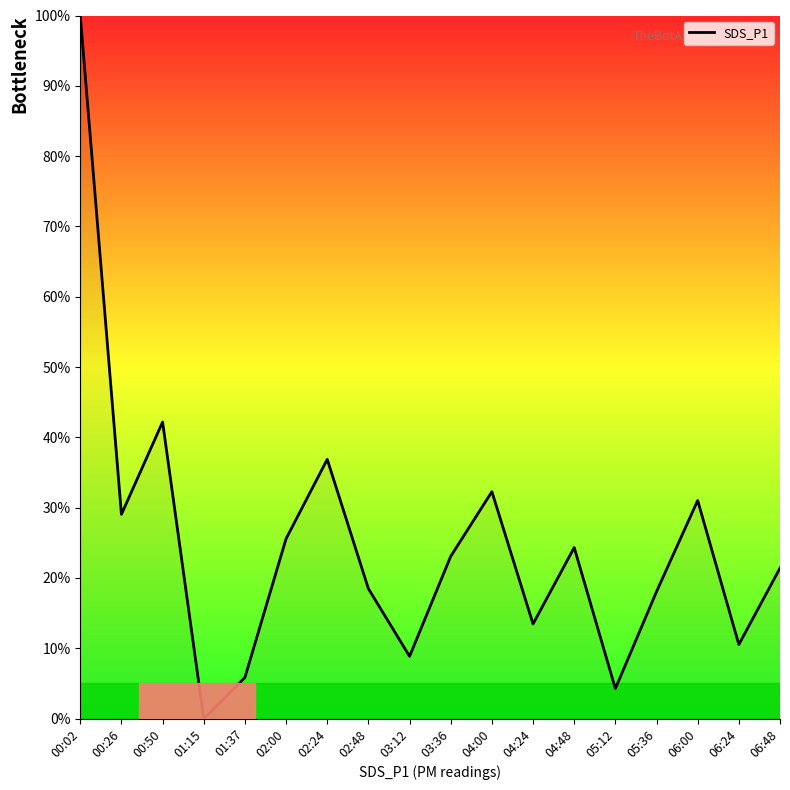

What is the difference between the second highest and second lowest values?

37.9